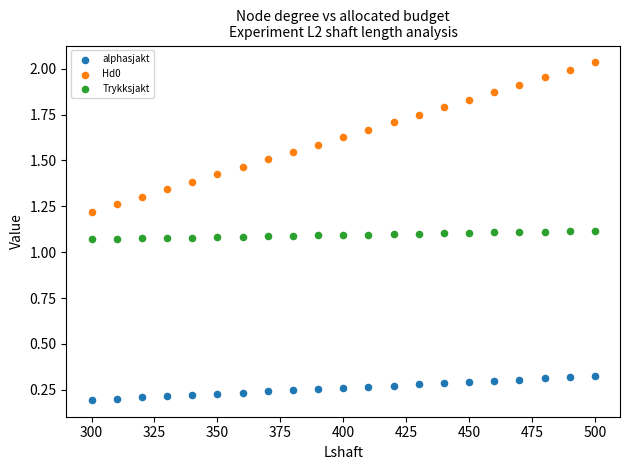

Which series contains the highest Y value?

Hd0